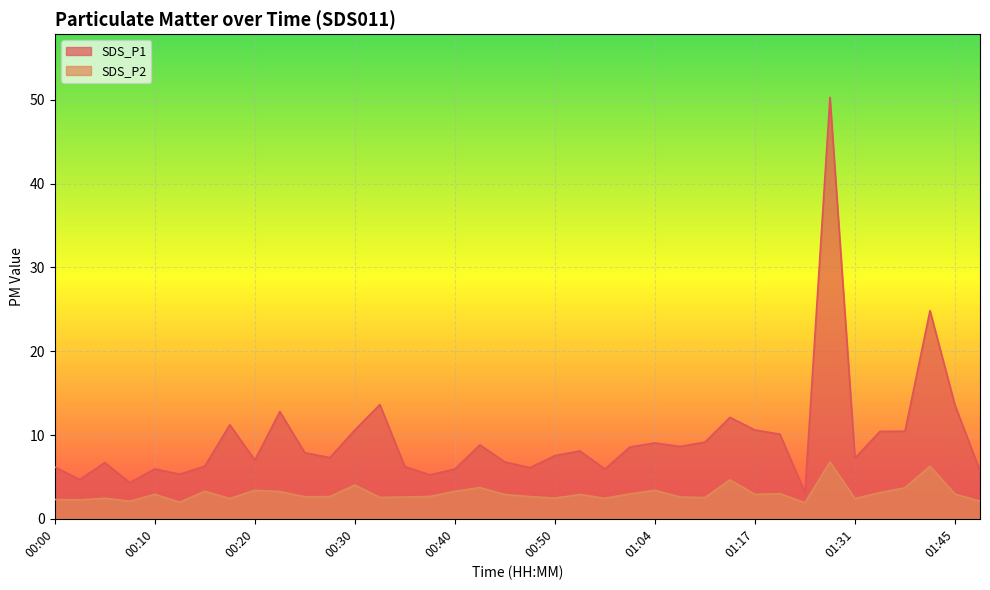

True or false: SDS_P2 has a value of 0.5 at 00:07.

False